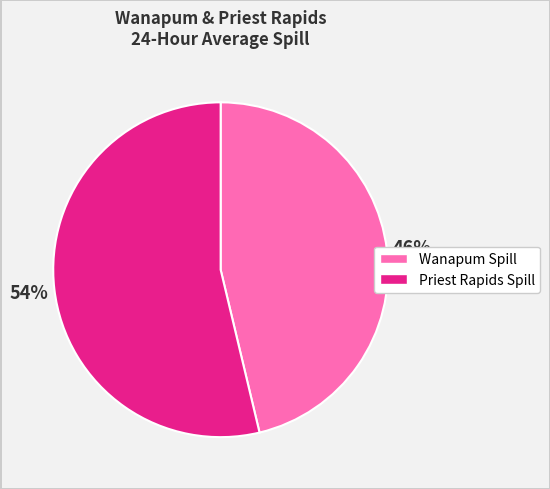

Is there a majority slice in this chart?

Yes